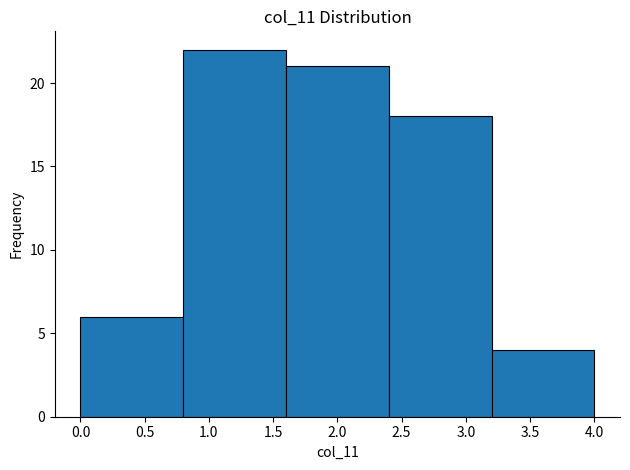

Which range on the x-axis has the tallest bar?

0.8 to 1.6